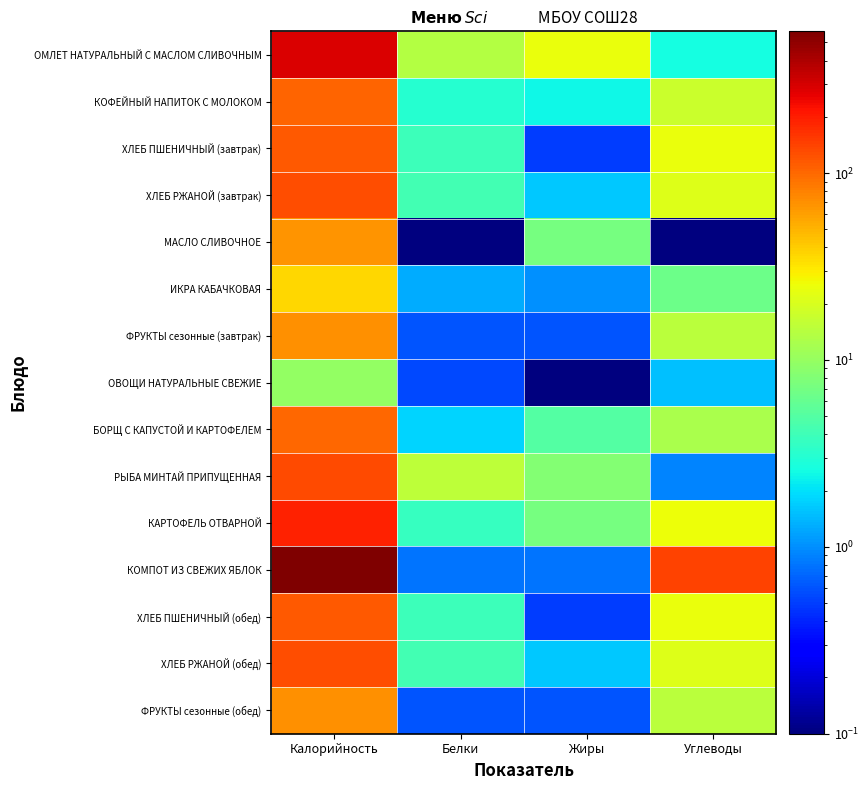

What is the total value across all series at Углеводы?

325.8